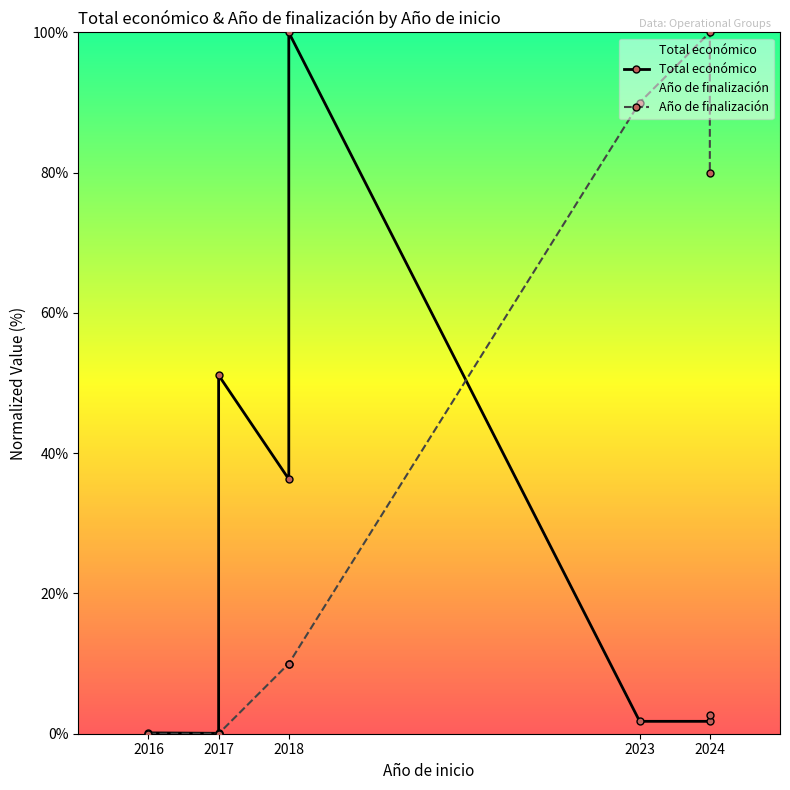

How many positive values does the Año de finalización series have?

5